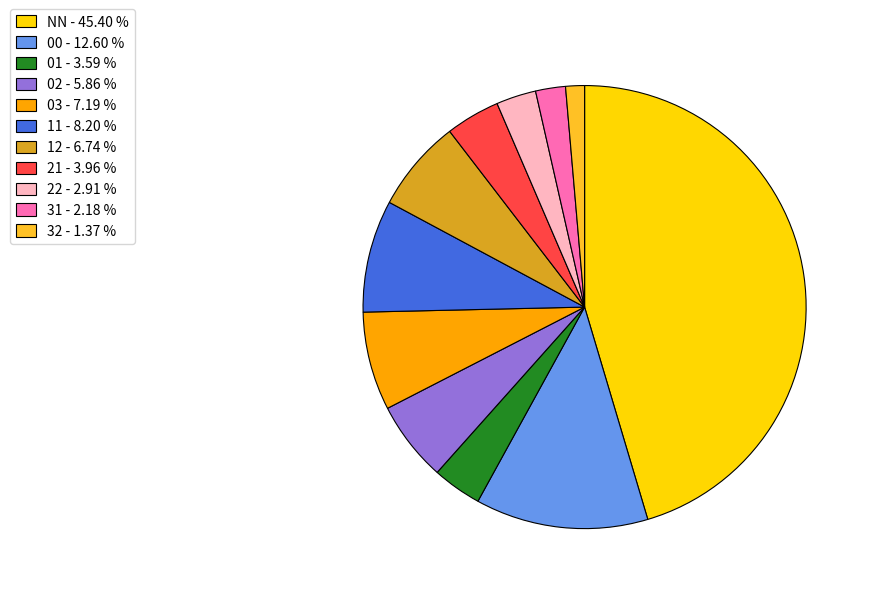

Which has a higher value, 11 or 32?

11